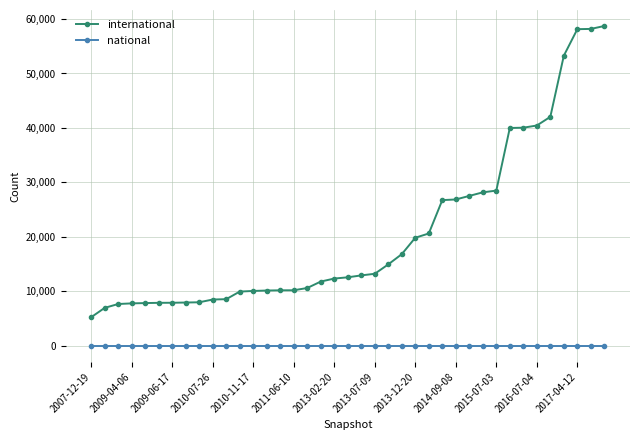

What is the greatest value displayed?

58720